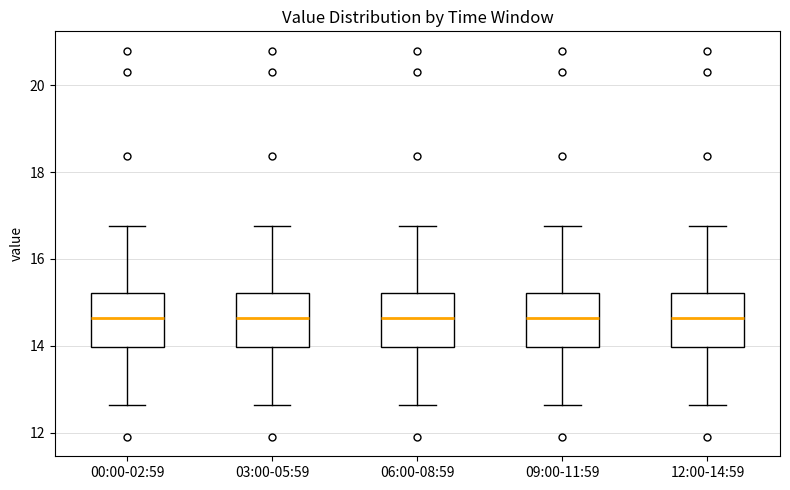

Reading left to right, transcribe this box plot: for each box, give where its median line is, the range the box spans, and where its two whiskers end, as read against the y-axis. The values are not printed on the chart, so give them approximately, as read against the axis.

00:00-02:59: median 14.6, box 14.0 to 15.2, whiskers 12.6 to 16.8
03:00-05:59: median 14.6, box 14.0 to 15.2, whiskers 12.6 to 16.8
06:00-08:59: median 14.6, box 14.0 to 15.2, whiskers 12.6 to 16.8
09:00-11:59: median 14.6, box 14.0 to 15.2, whiskers 12.6 to 16.8
12:00-14:59: median 14.6, box 14.0 to 15.2, whiskers 12.6 to 16.8